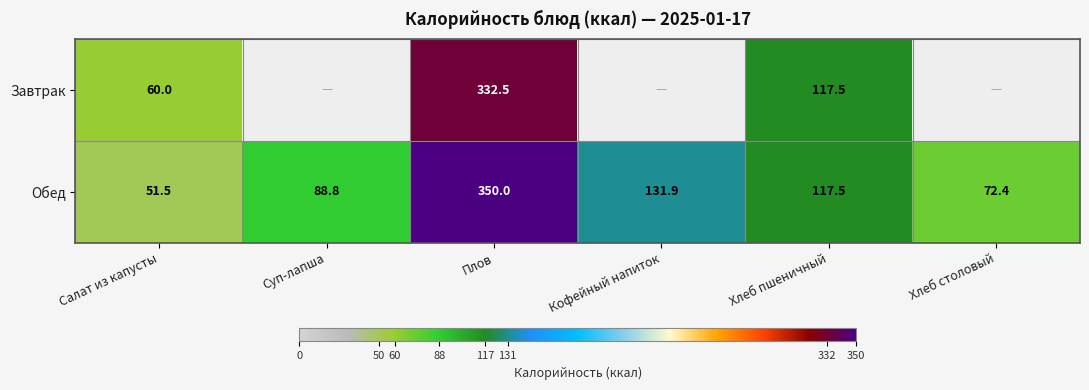

What is the difference between the Завтрак values at Плов and Салат из капусты?

272.5